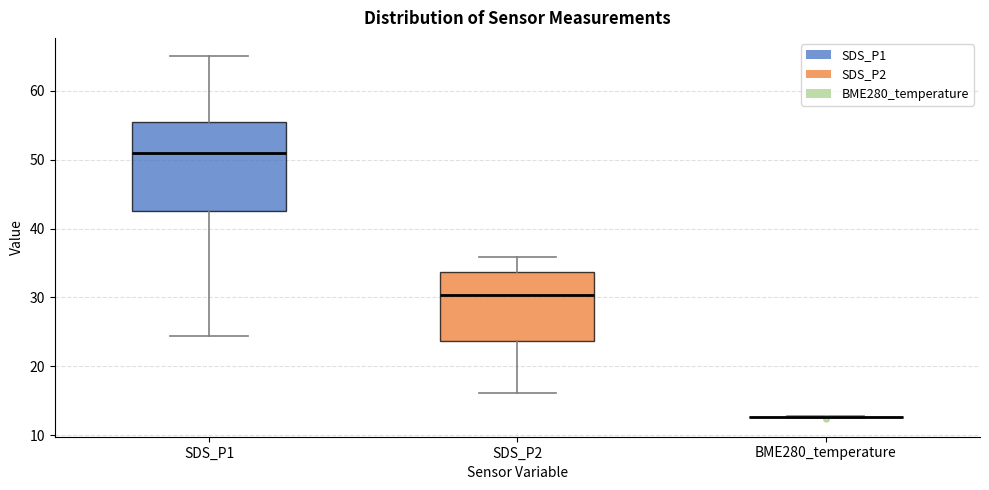

Reading left to right, transcribe this box plot: for each box, give where its median line is, the range the box spans, and where its two whiskers end, as read against the y-axis. The values are not printed on the chart, so give them approximately, as read against the axis.

SDS_P1: median 51, box 43 to 55, whiskers 24 to 65
SDS_P2: median 30, box 24 to 34, whiskers 16 to 36
BME280_temperature: box collapsed to a line at 13, whiskers 13 to 13